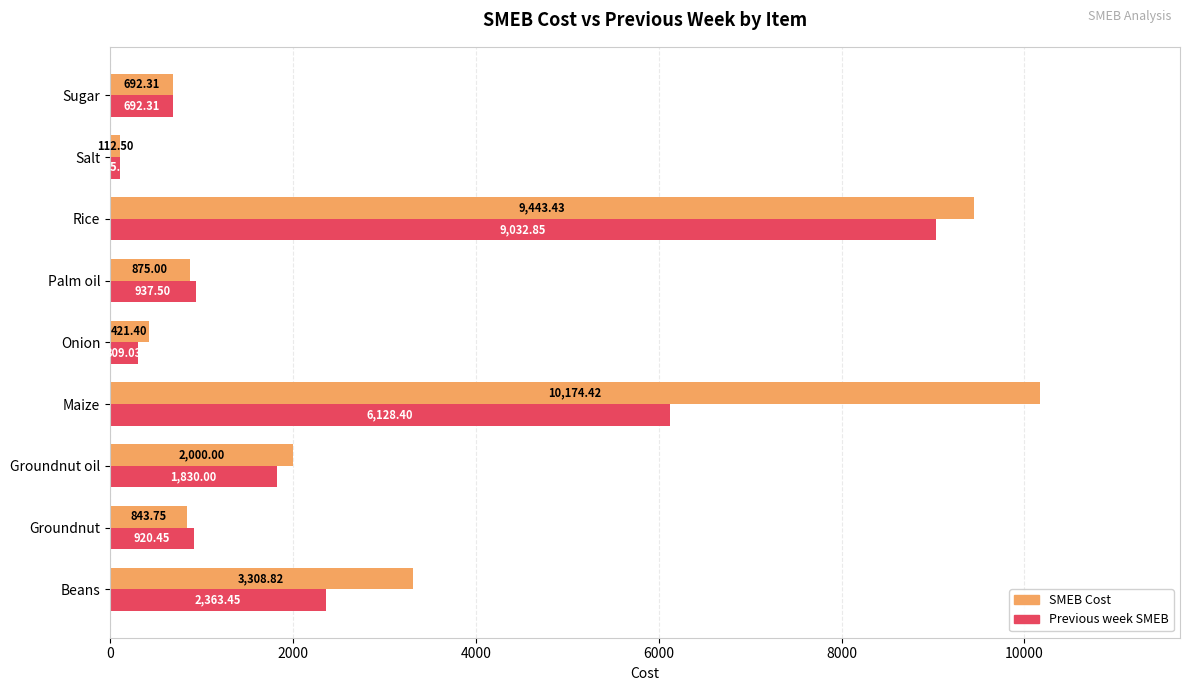

At how many categories does at least one series exceed 386?

8